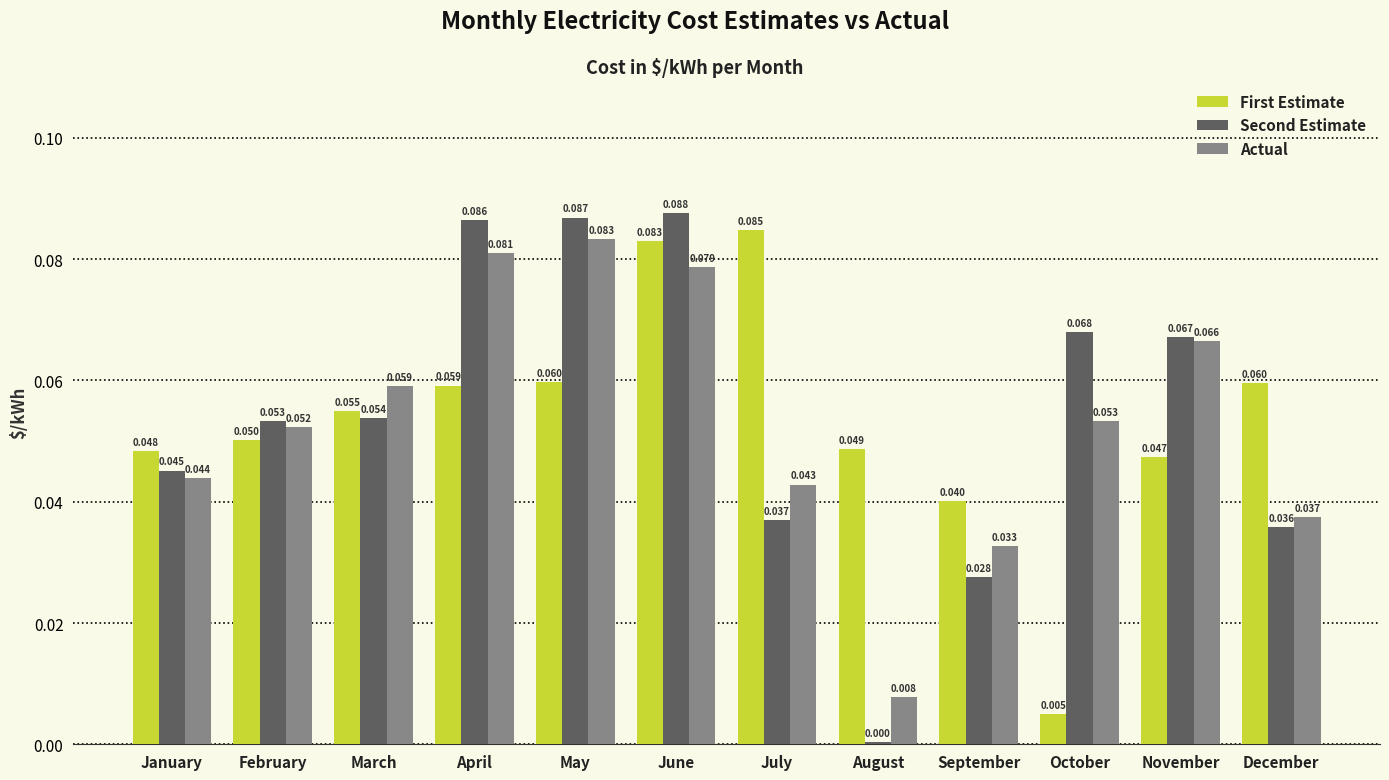

At how many categories does at least one series exceed 0?

12